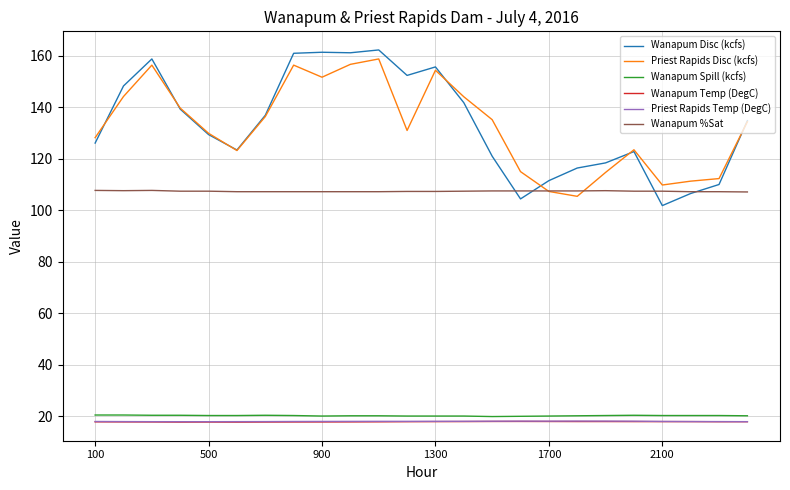

True or false: Wanapum %Sat and Wanapum Temp (DegC) cross at least once.

False